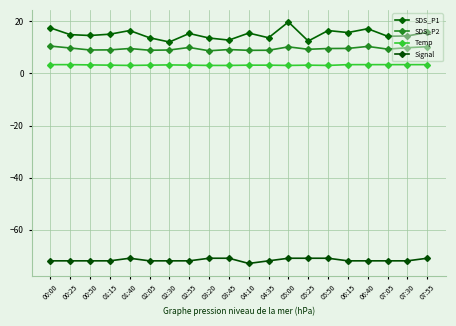

What is the greatest value displayed?

19.8